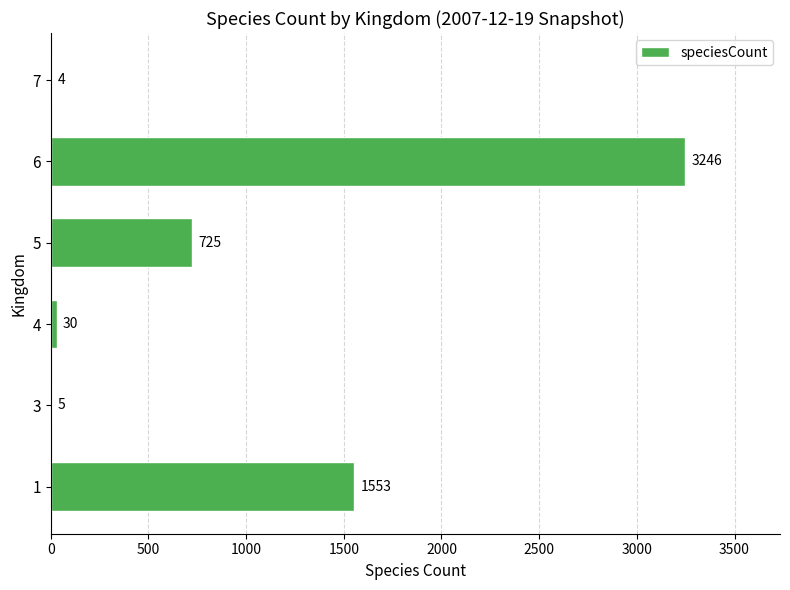

How many series are shown in this chart?

1